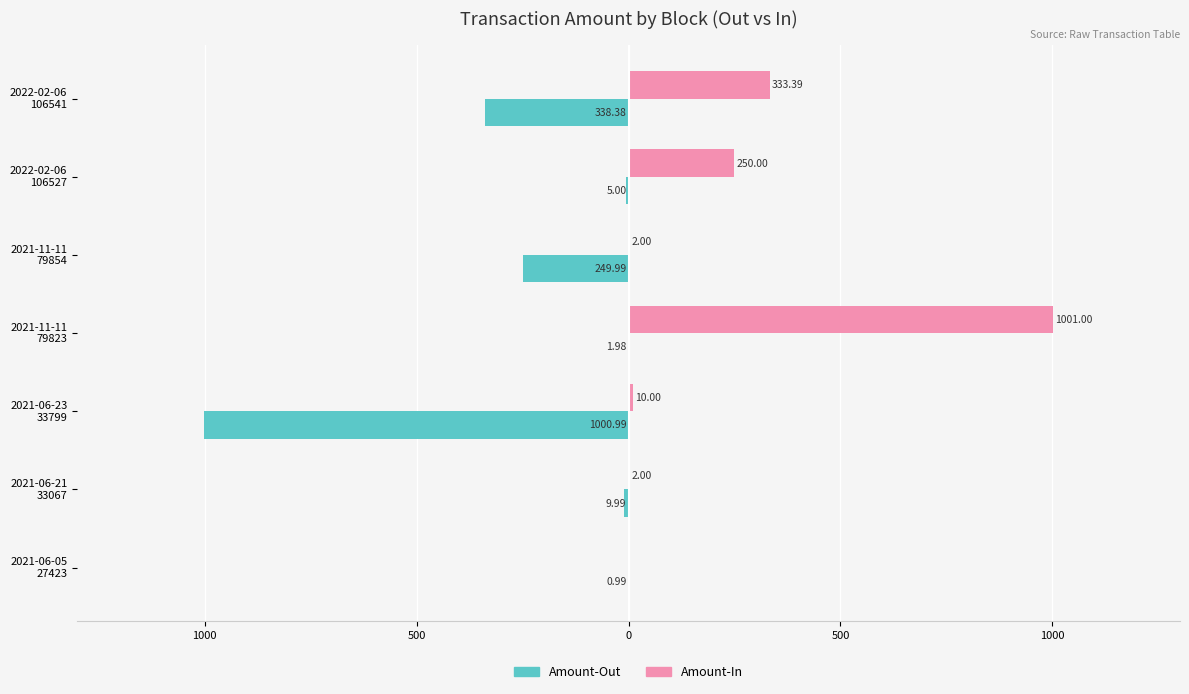

What are all the series names shown in the legend?

Amount-Out, Amount-In